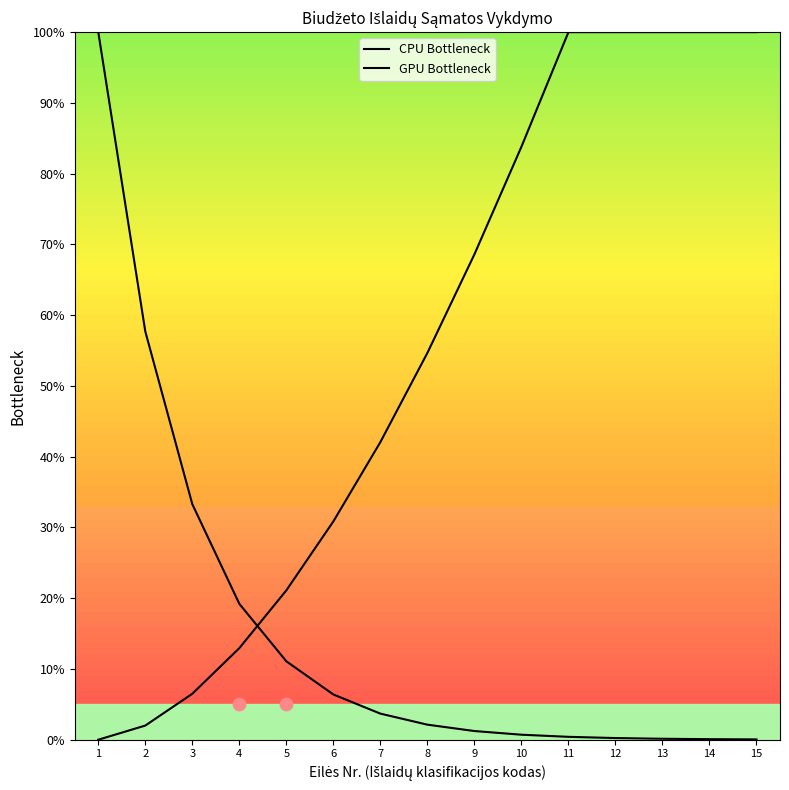

Which series has the largest Y range (max minus min)?

GPU Bottleneck